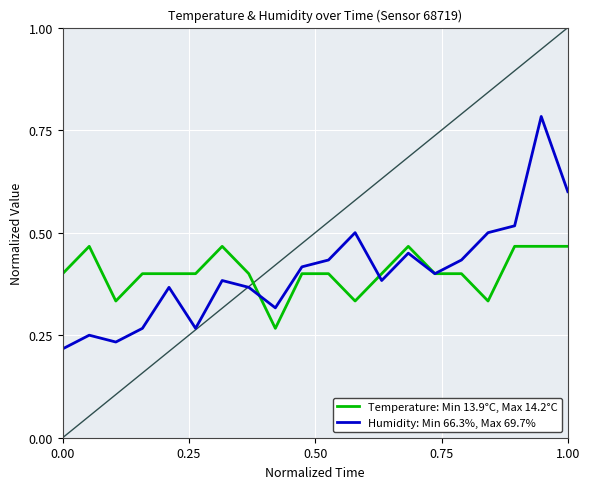

List the series in order of their peak value, lowest first.

Temperature: Min 13.9°C, Max 14.2°C, Humidity: Min 66.3%, Max 69.7%